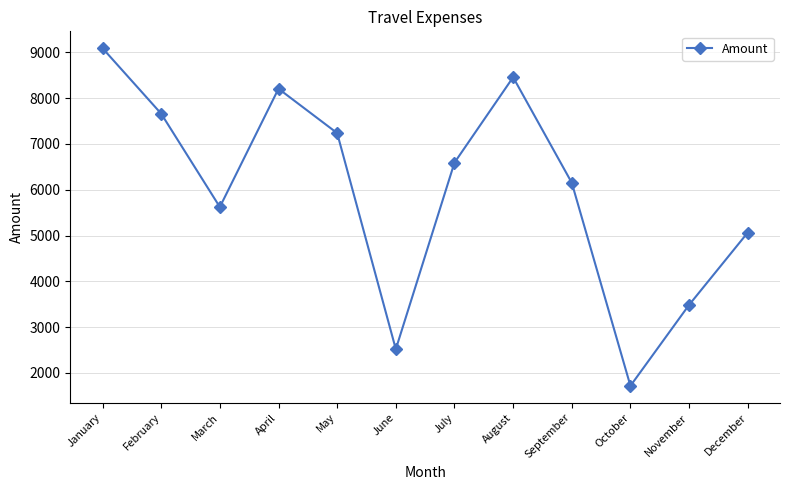

What is the value of the 8th point from the left?

8458